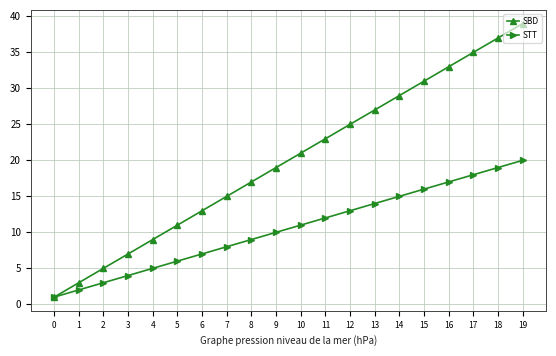

List the series in order of their overall mean, lowest first.

STT, SBD